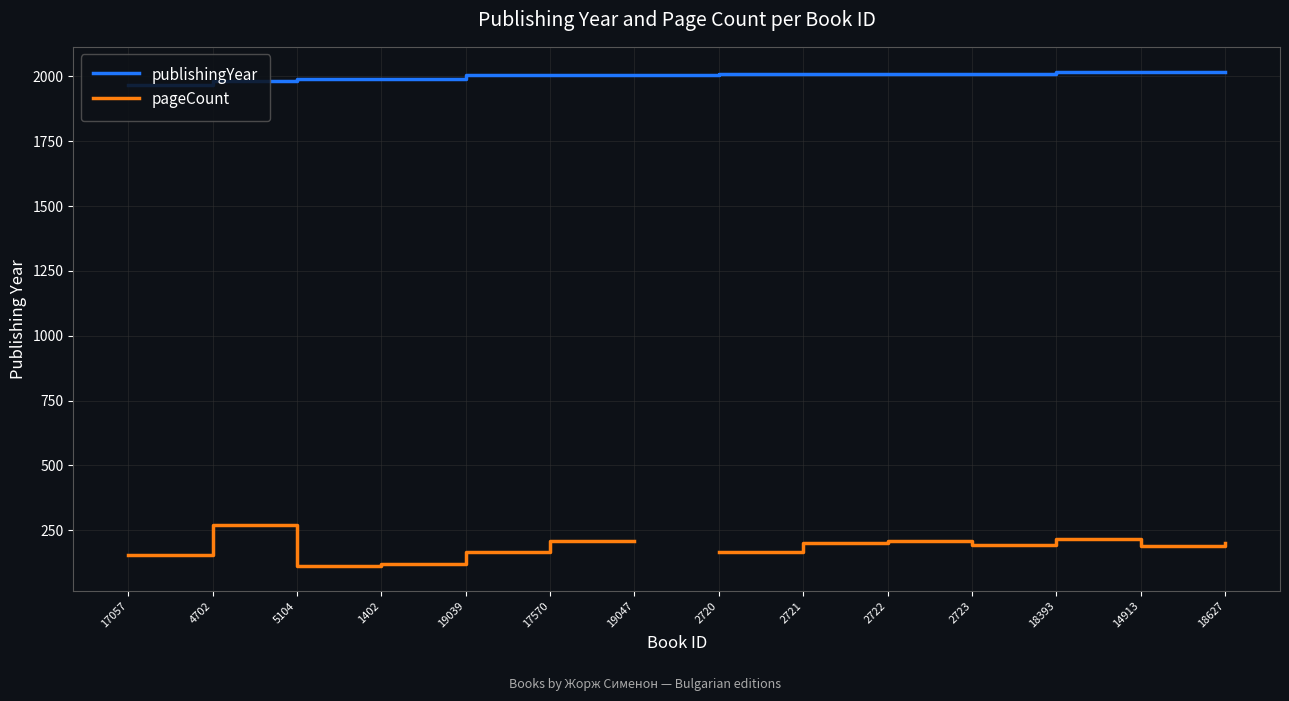

At which category does pageCount reach its first local valley?

5104